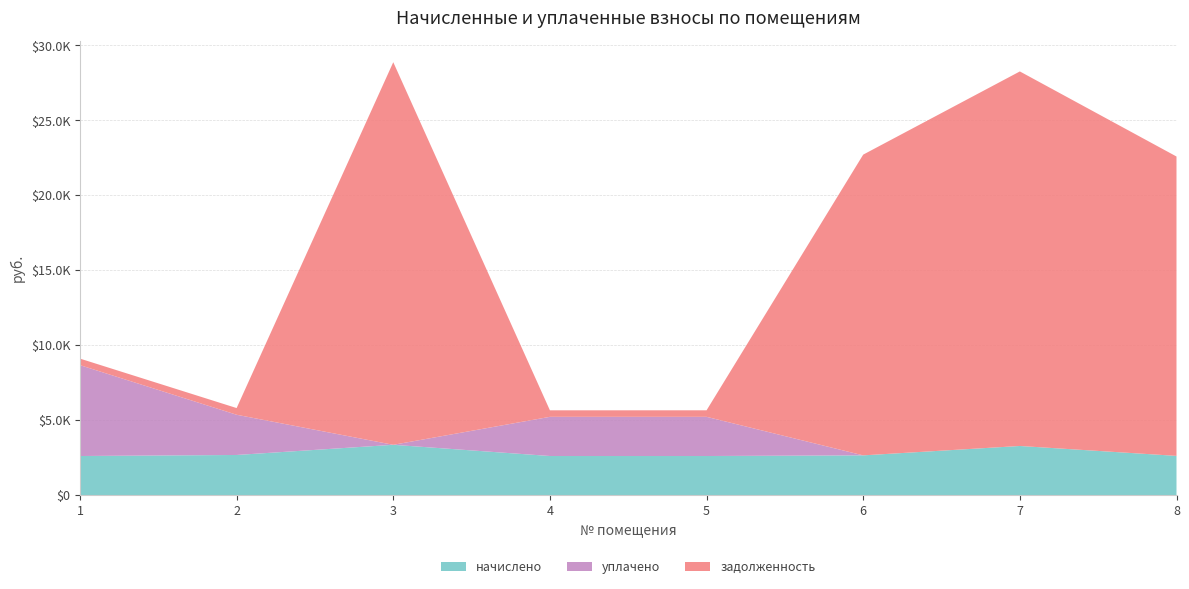

Reading right to left, transcribe all the data shown in this chart.

начислено: 8=2622.2	7=3283.2	6=2656.8	5=2613.6	4=2613.6	3=3361.0	2=2682.7	1=2613.6
уплачено: 8=0.0	7=0.0	6=0.0	5=2614.0	4=2613.6	3=0.0	2=2682.7	1=6062.1
задолженность: 8=19971.0	7=24985.3	6=20062.3	5=435.8	4=435.6	3=25523.4	2=447.1	1=435.6